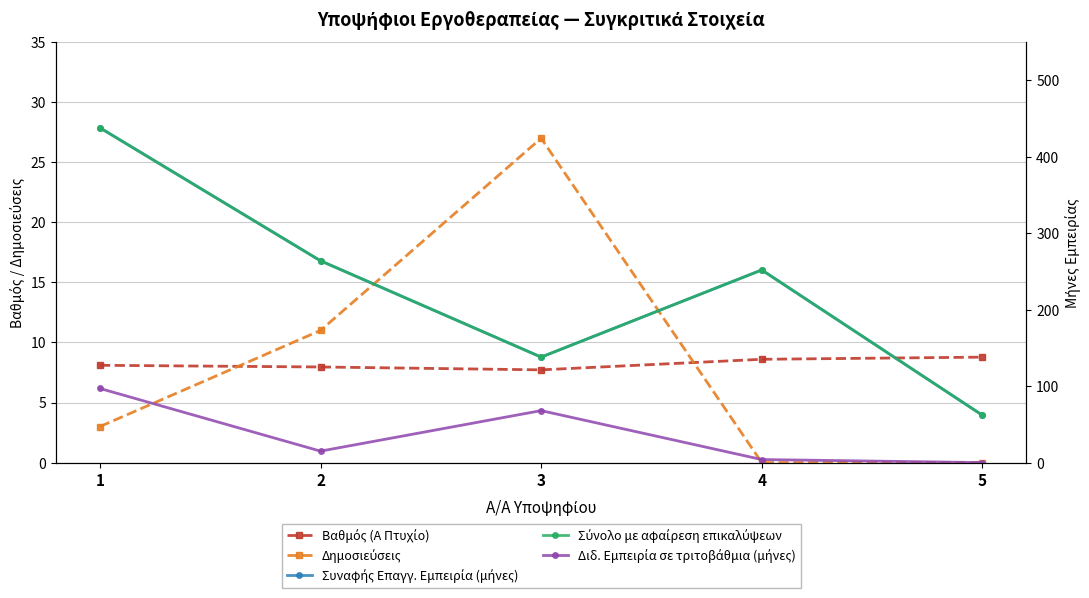

Reading right to left, list all the values displayed in this chart.

Βαθμός (A Πτυχίο): 8.8	8.6	7.7	8.0	8.1
Δημοσιεύσεις: 0.0	0.0	27.0	11.0	3.0
Συναφής Επαγγ. Εμπειρία (μήνες): 62.0	252.0	138.0	264.0	438.0
Σύνολο με αφαίρεση επικαλύψεων: 62.0	252.0	138.0	264.0	438.0
Διδ. Εμπειρία σε τριτοβάθμια (μήνες): 0.0	4.0	68.0	15.0	97.0